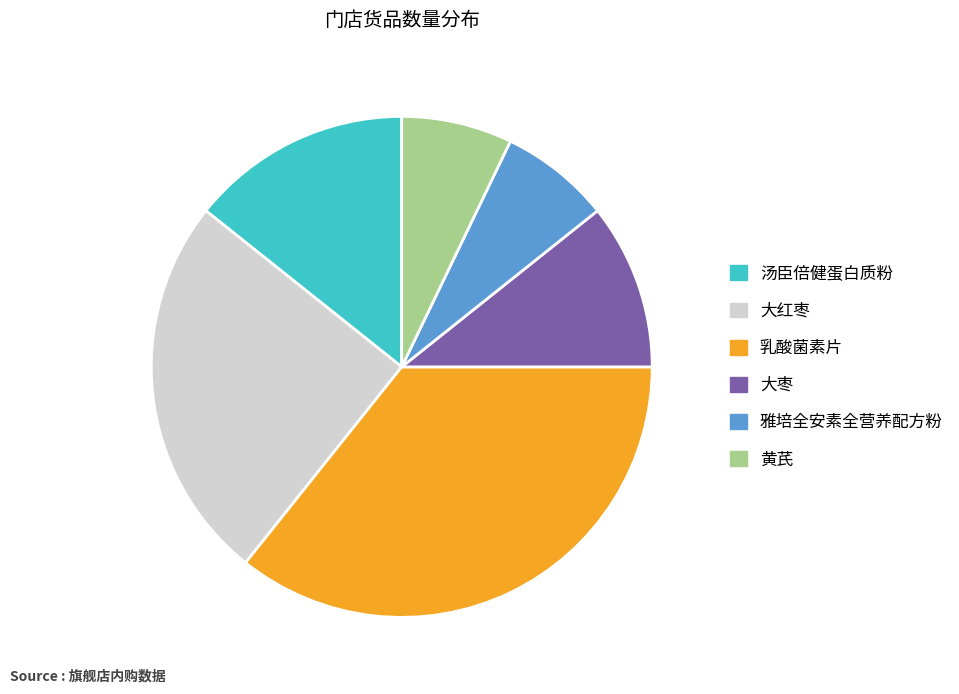

What is the largest slice in the pie chart?

乳酸菌素片